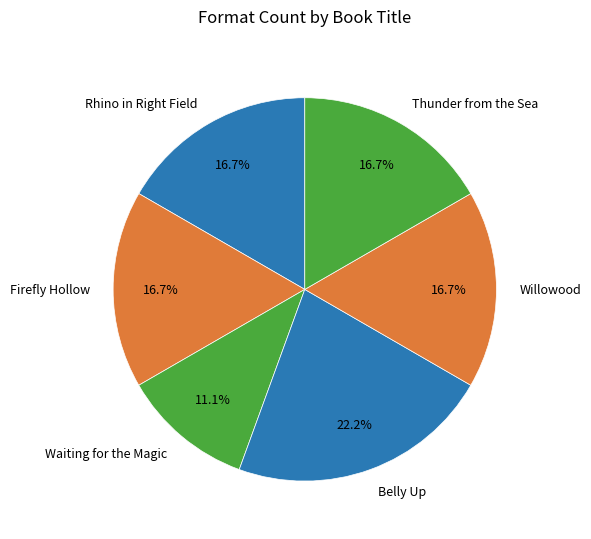

How much of the chart is everything except Willowood?

83.3%